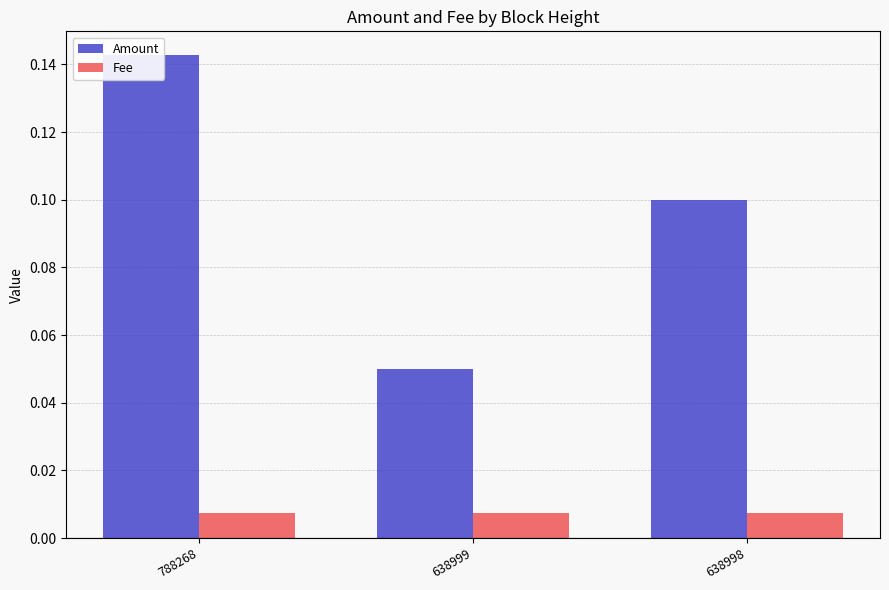

Which series has the largest range (max minus min)?

Amount